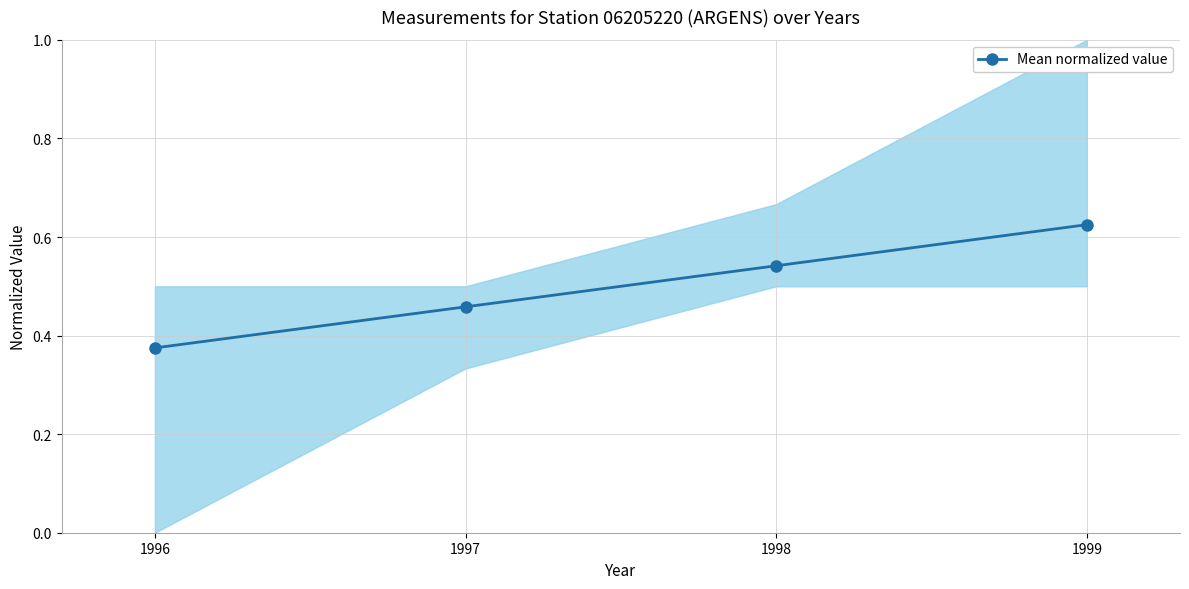

What is the sum of all values?

2.0